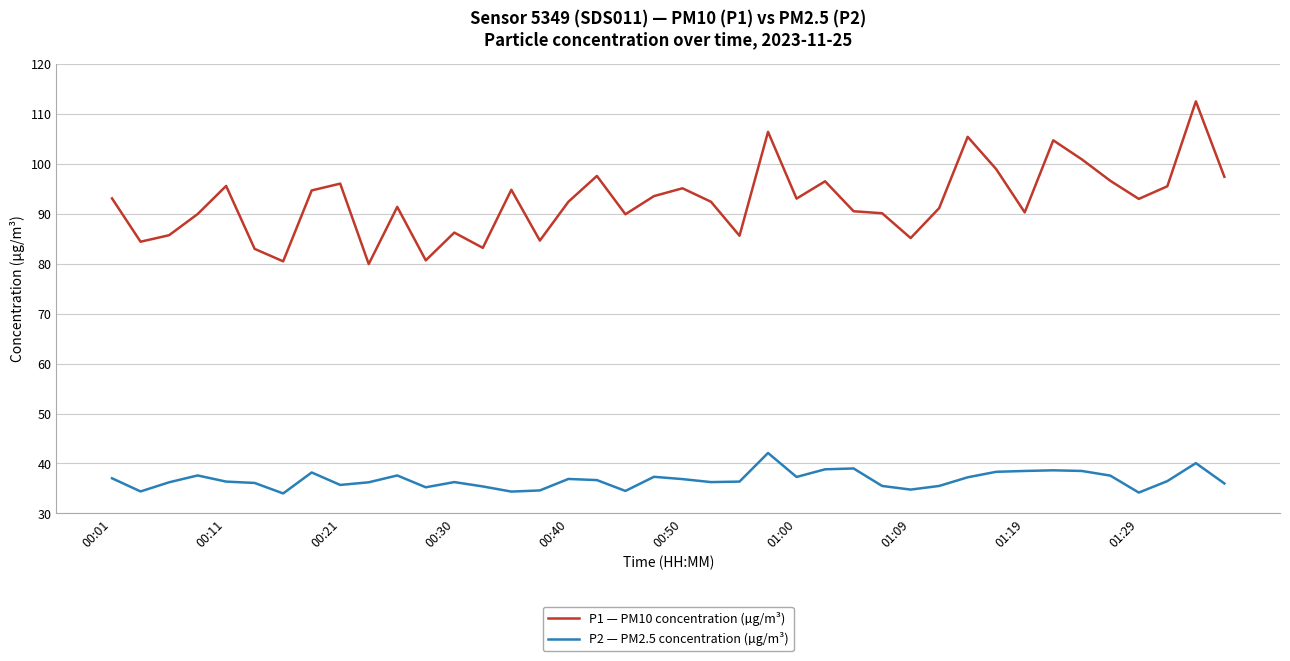

What is the minimum value for P2 — PM2.5 concentration (µg/m³)?

34.0